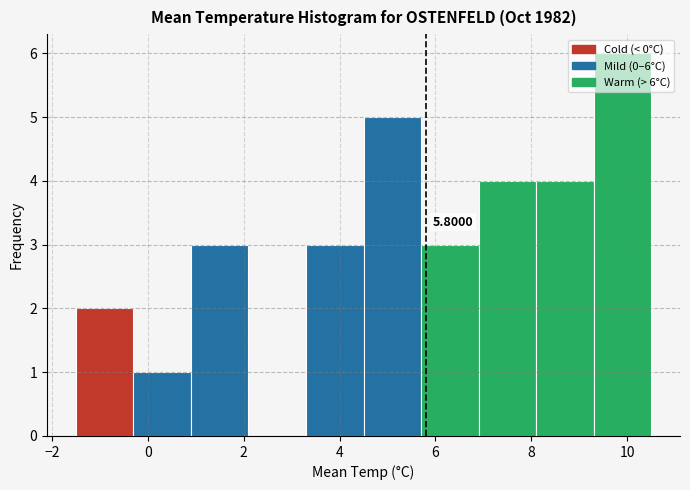

Over which range of the x-axis is the bar tallest?

9.3 to 10.5